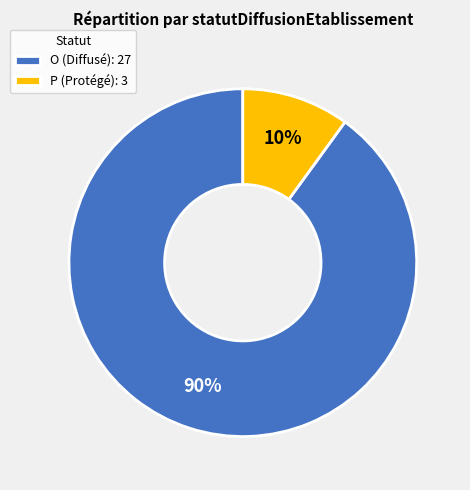

Do P (Protégé): 3 and O (Diffusé): 27 together represent more than half of the pie?

Yes